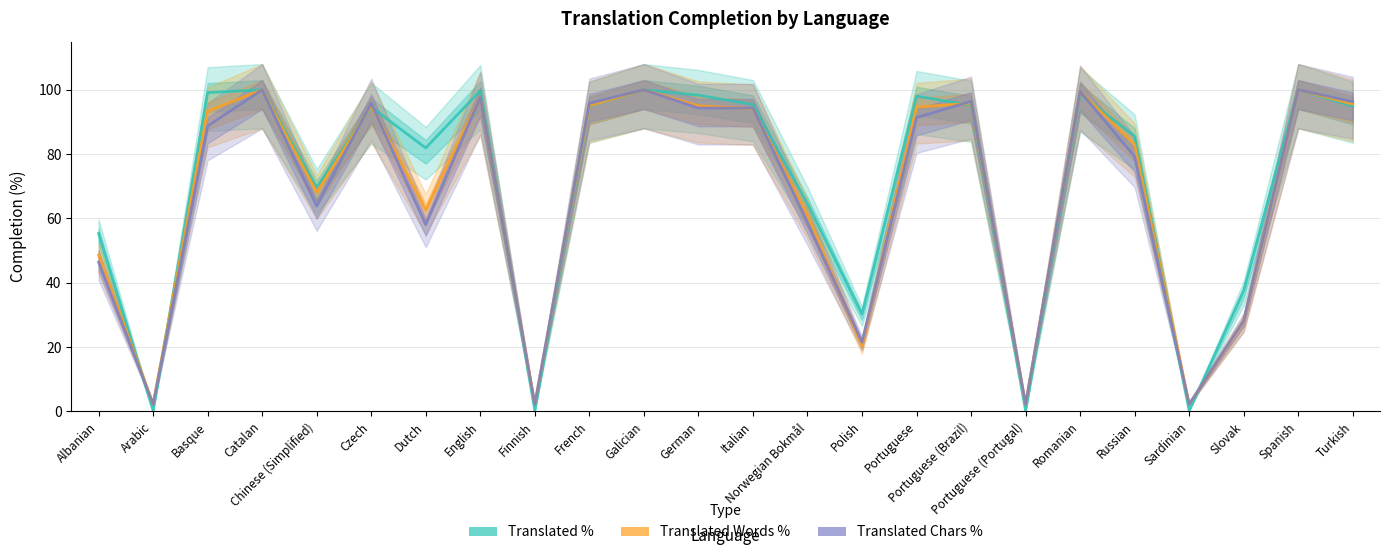

Where does the Translated Words Percent series first go above 94?

Catalan